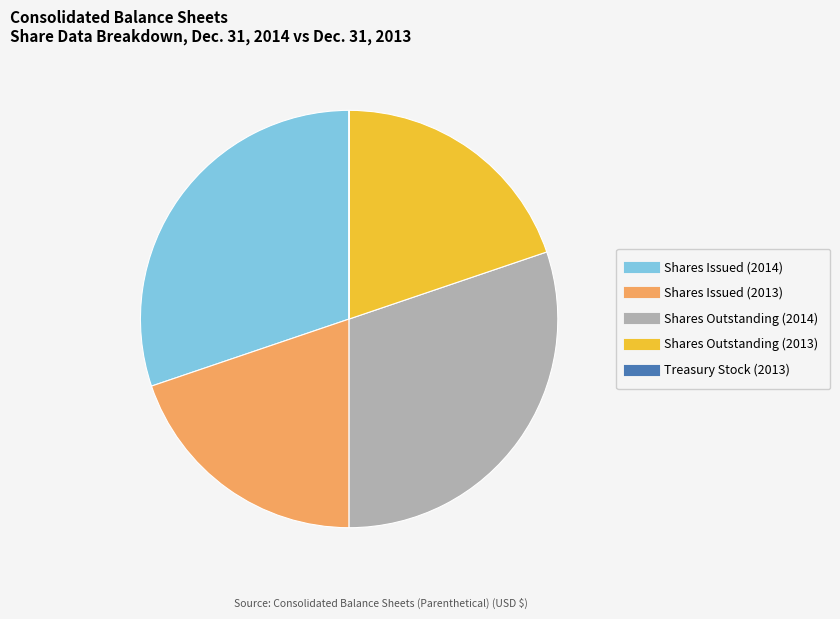

True or false: Shares Outstanding (2013) accounts for 15% of the total.

False